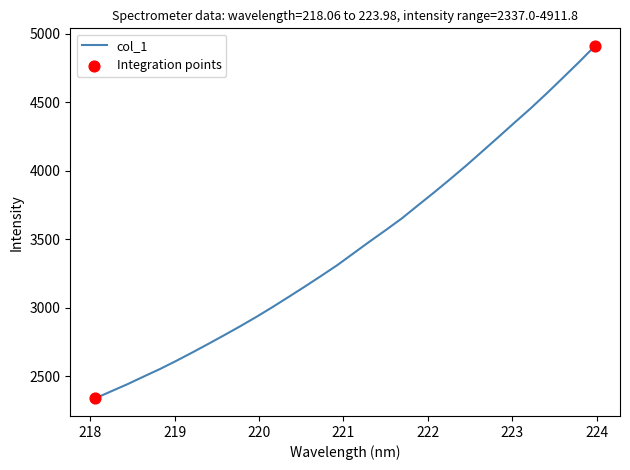

What is the smallest value displayed?

2337.0